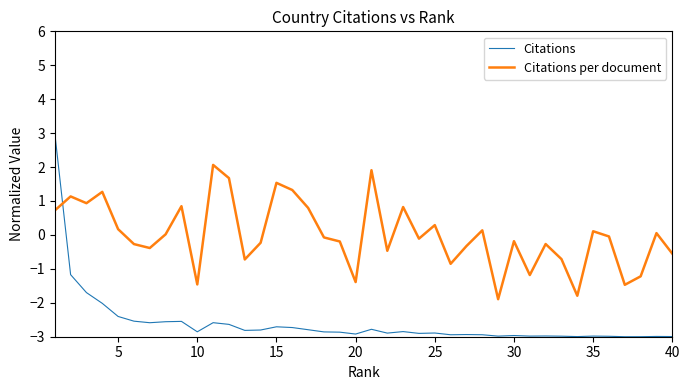

Is this an area chart (filled region under the line)?

No